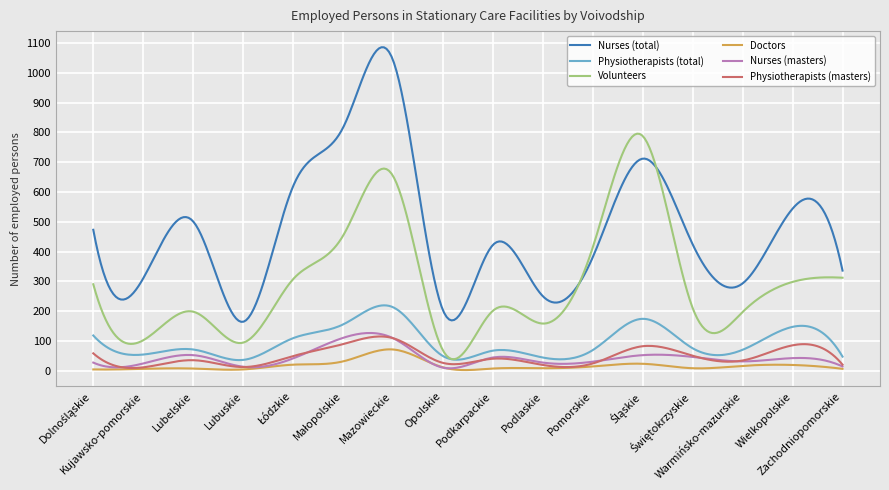

What is the highest value of the Nurses (masters) series?

126.4